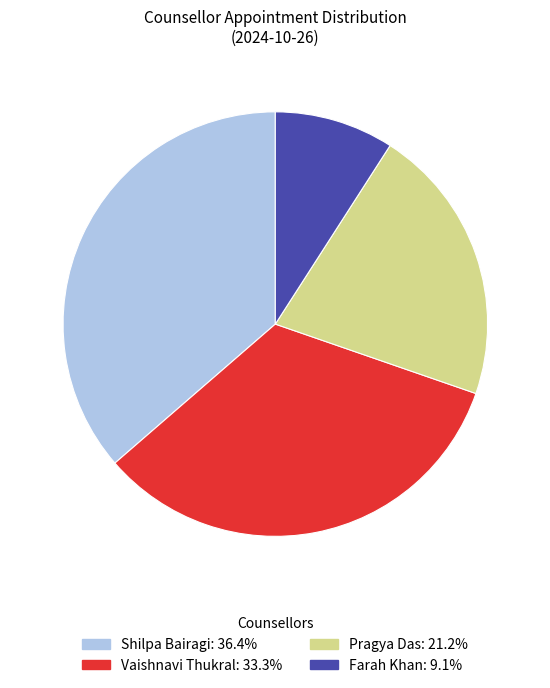

Count the number of slices in the pie.

4